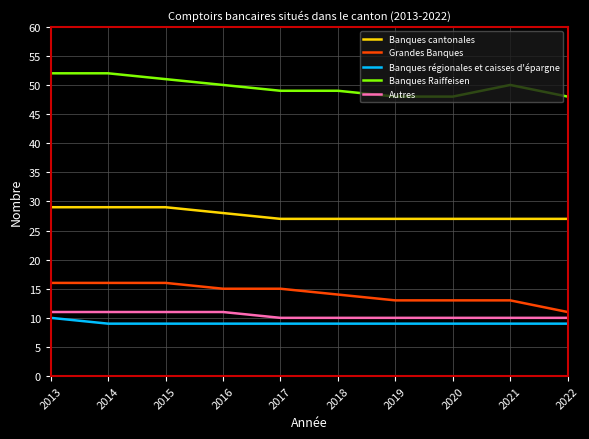

Is it true that Autres equals 11 at 2015?

True